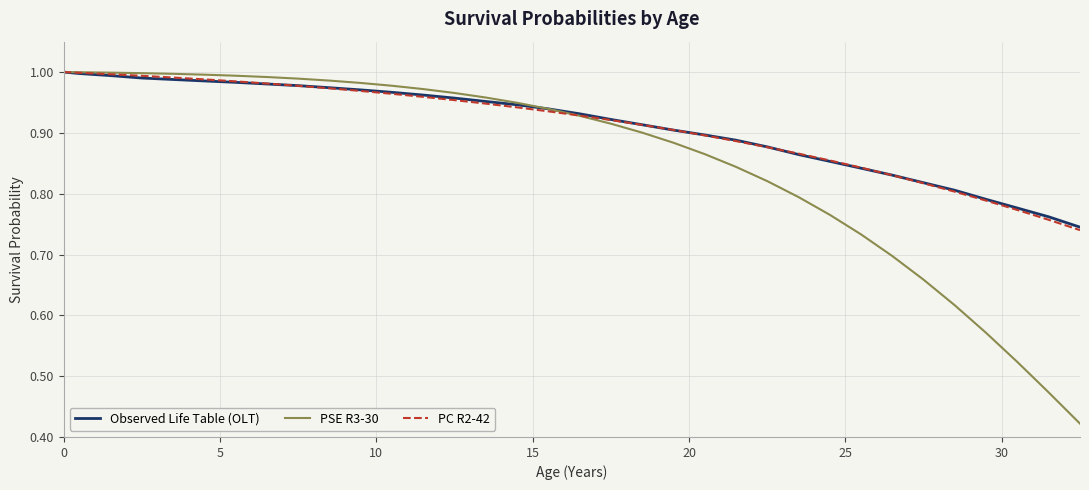

Which series has the largest range (max minus min)?

PSE R3-30